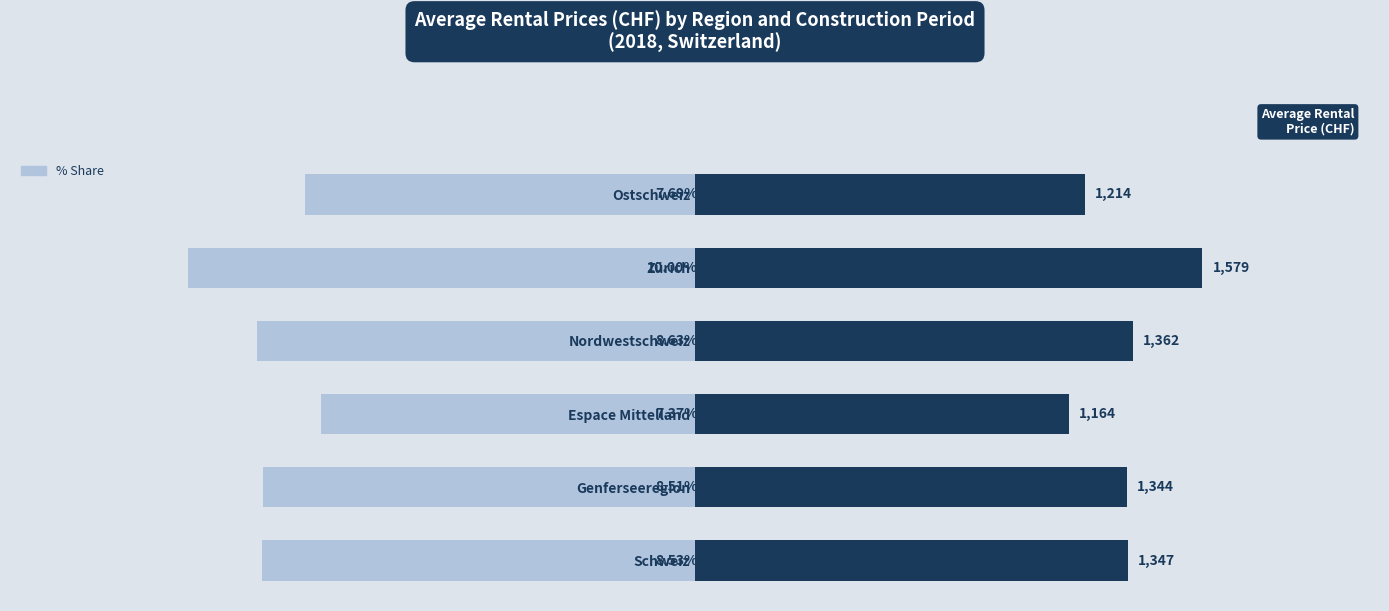

Rank the series by their maximum value, from highest to lowest.

Average Rental Price, % Share